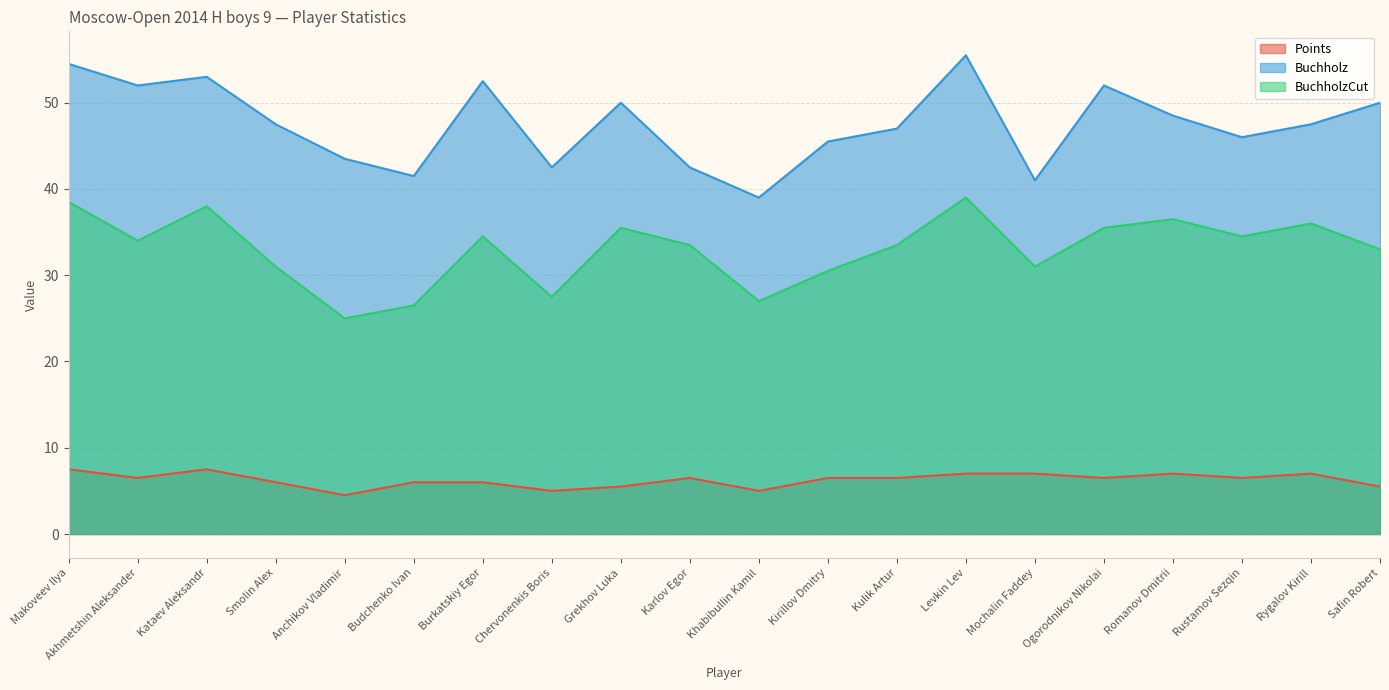

What is the value of the BuchholzCut point at the 7th from the left?

34.5